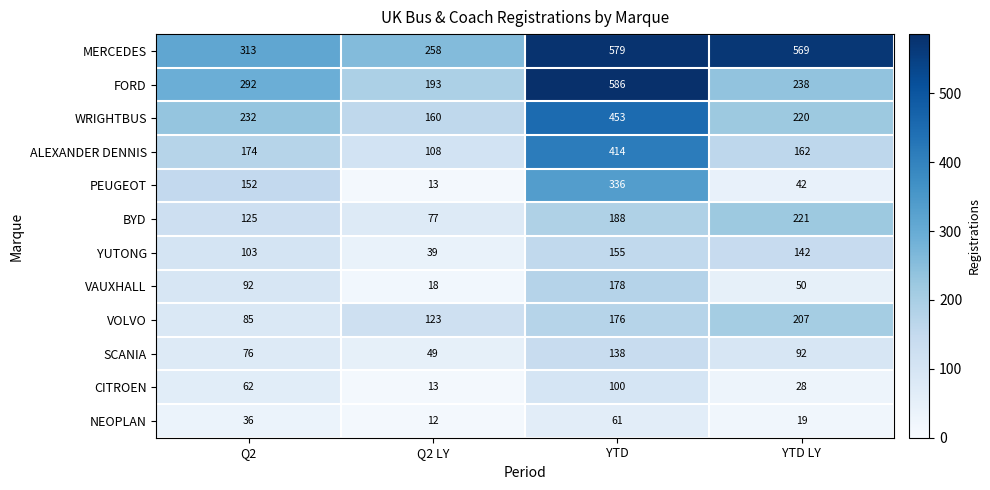

The row_8 series shows 46 at Q2. True or false?

False